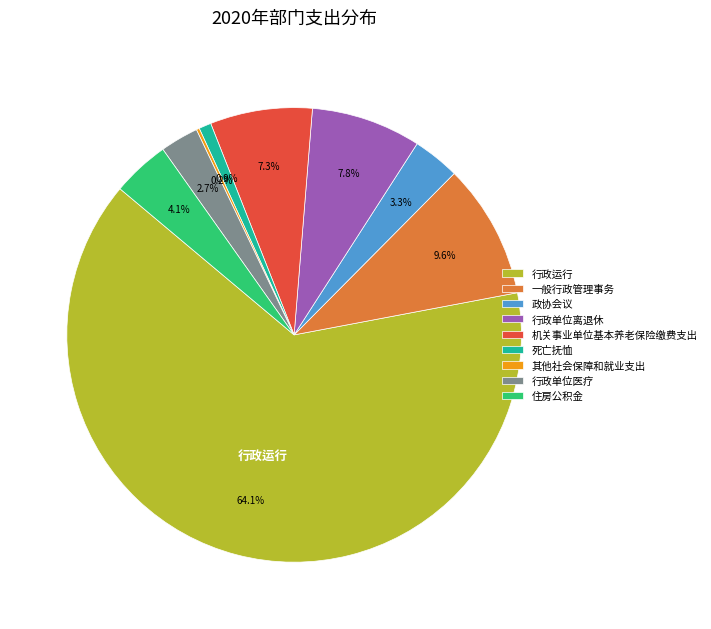

Combined, do 行政单位医疗 and 机关事业单位基本养老保险缴费支出 account for over 50%?

No